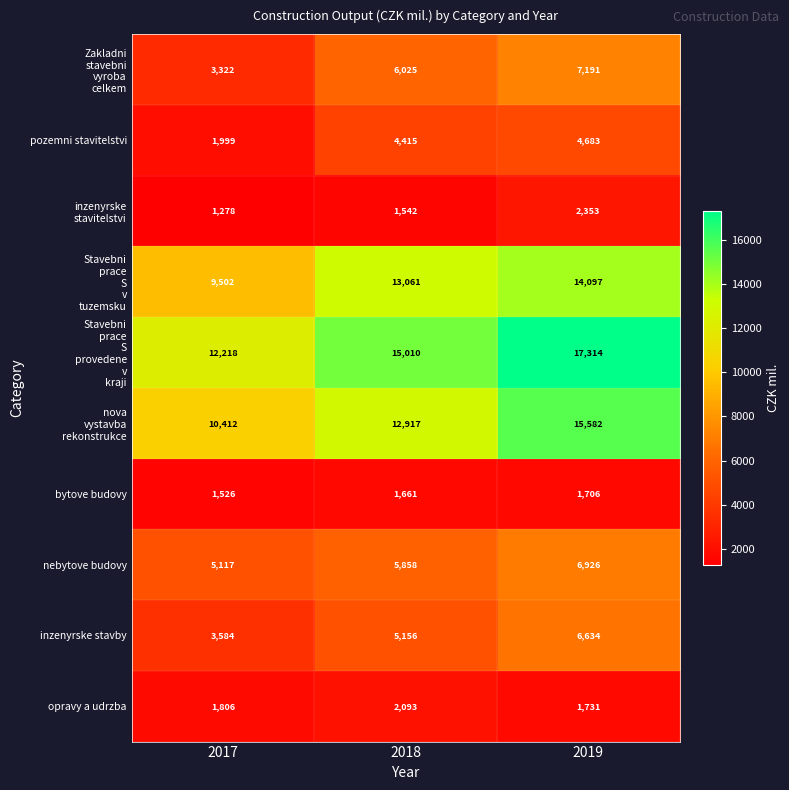

What is the spread (max minus min) of values at 2019?

15608